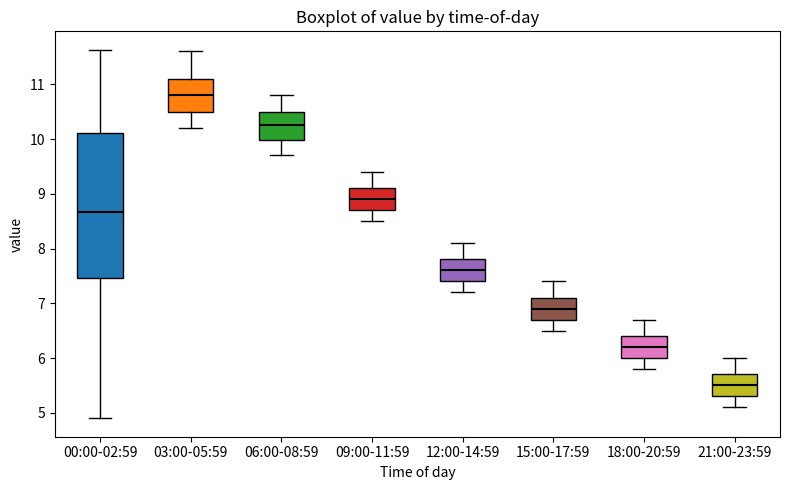

Where does the upper whisker of the box for 18:00-20:59 end on the y-axis? The values are not printed on the chart, so give them approximately, as read against the axis.

6.7